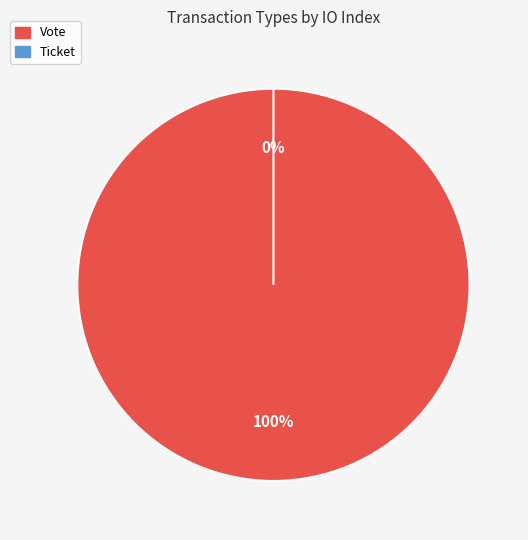

What is the majority slice?

Vote